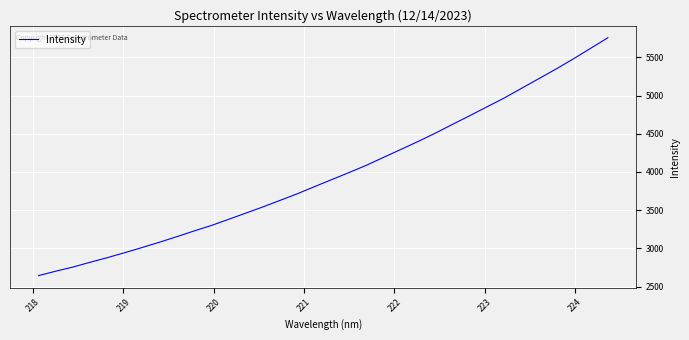

What is the maximum value shown in the chart?

5756.4